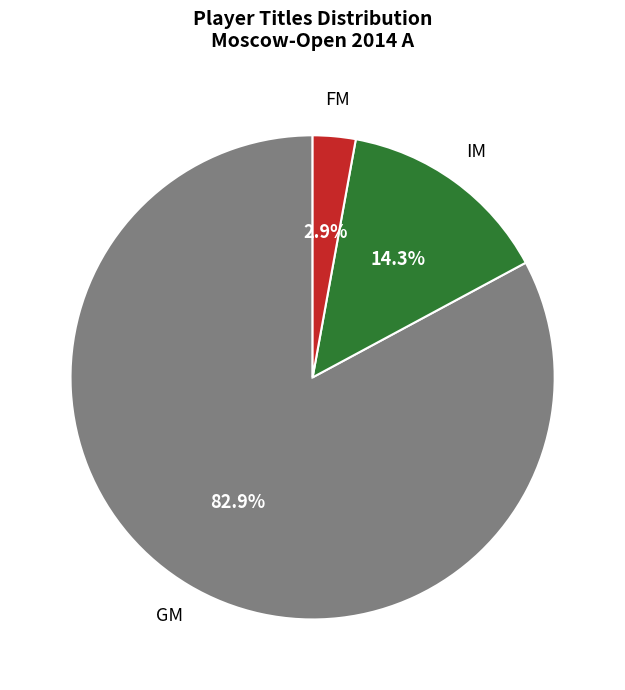

Does any single category account for the majority?

Yes